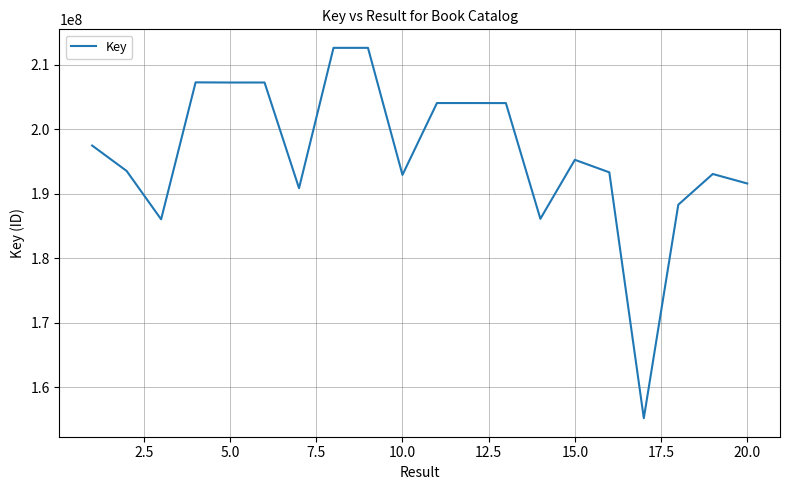

What is the maximum value shown in the chart?

212639548